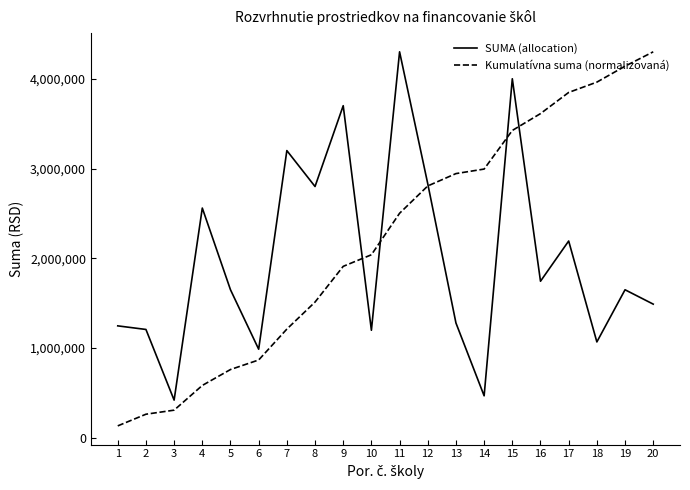

What are all the series names shown in the legend?

SUMA (allocation), Kumulatívna suma (normalizovaná)